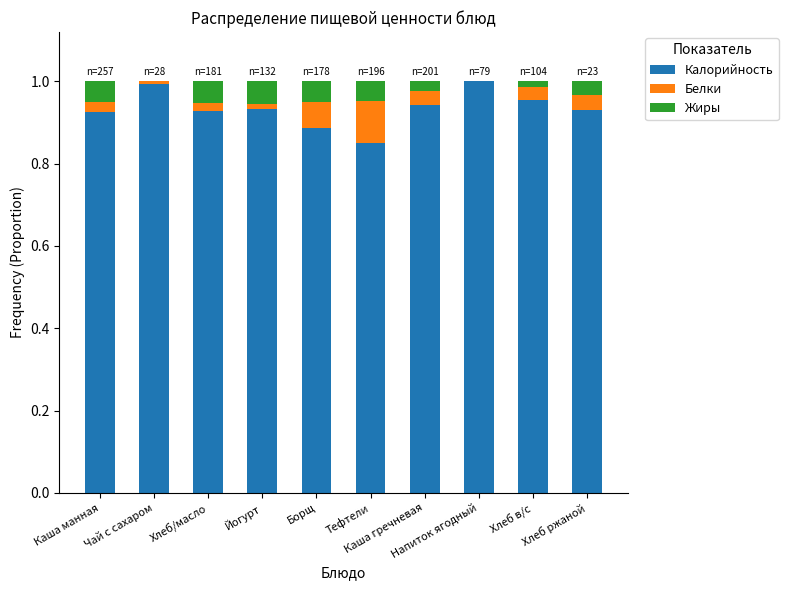

How many data points does each series have?

10